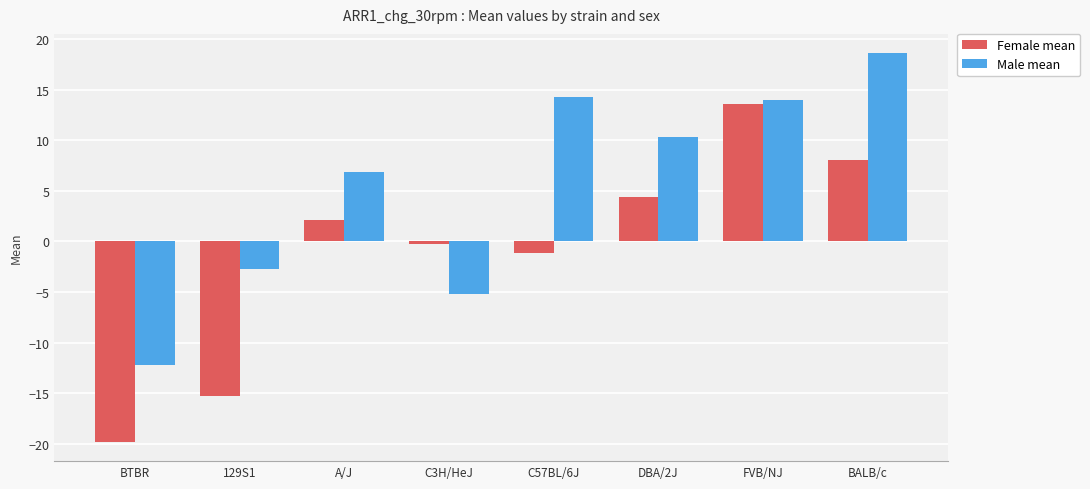

At which label does Female mean reach its peak?

FVB/NJ